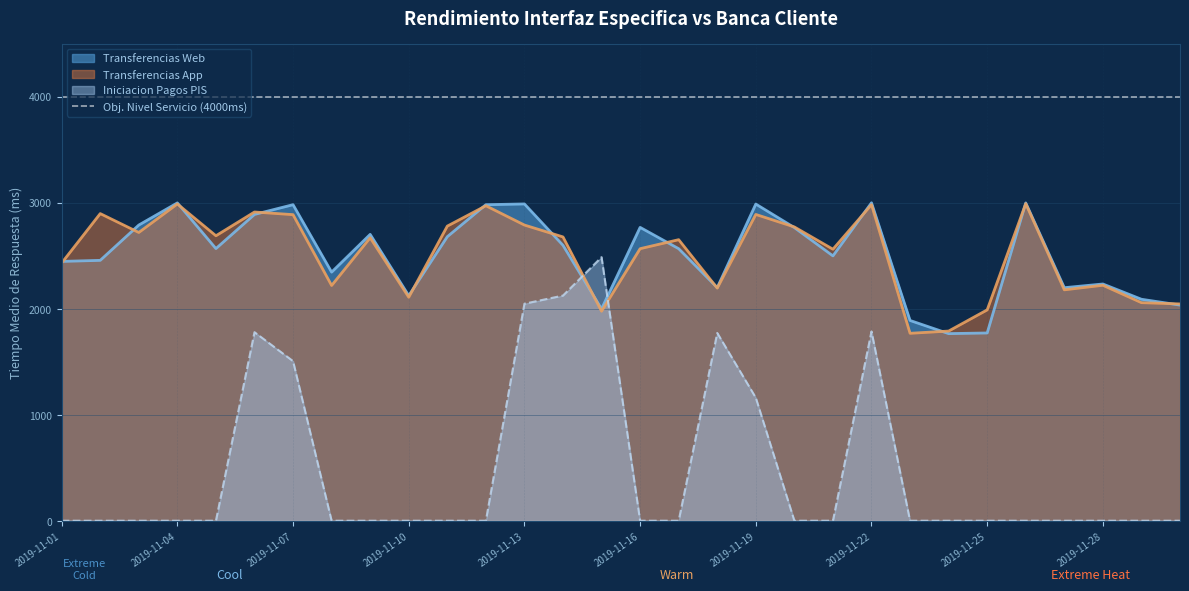

At which label does Transferencias App reach its peak?

2019-11-26